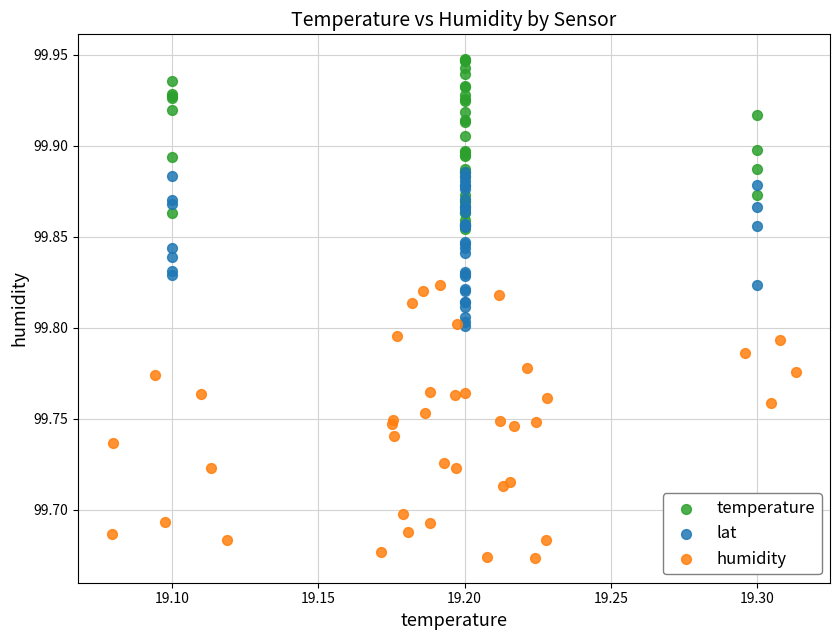

Which series has the widest spread of Y values?

humidity